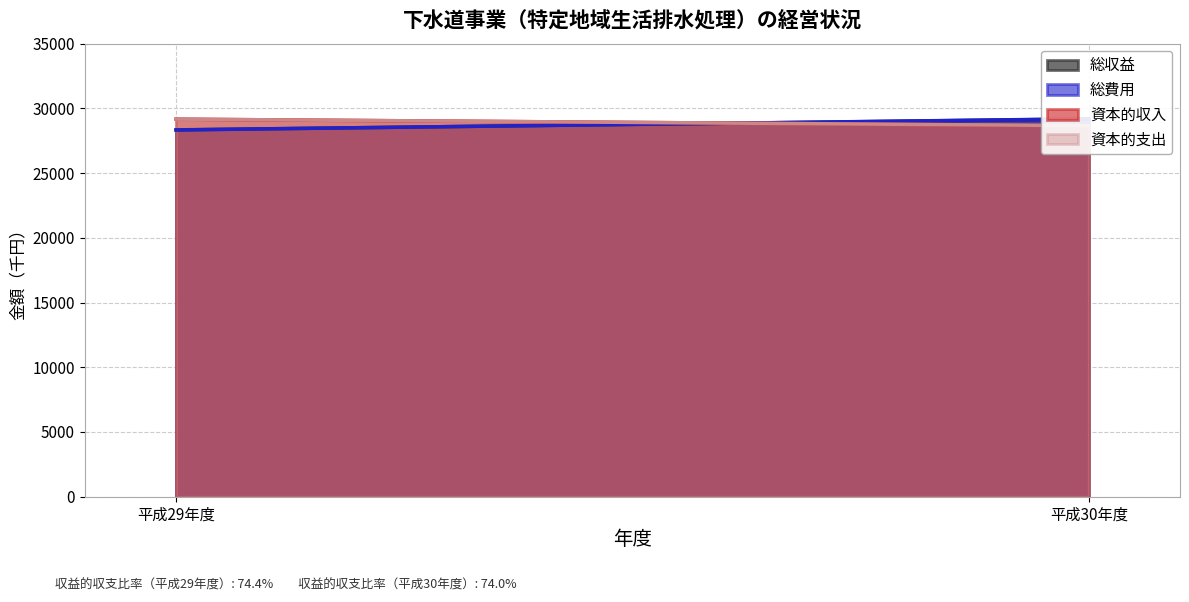

What is the minimum value shown in the chart?

28333